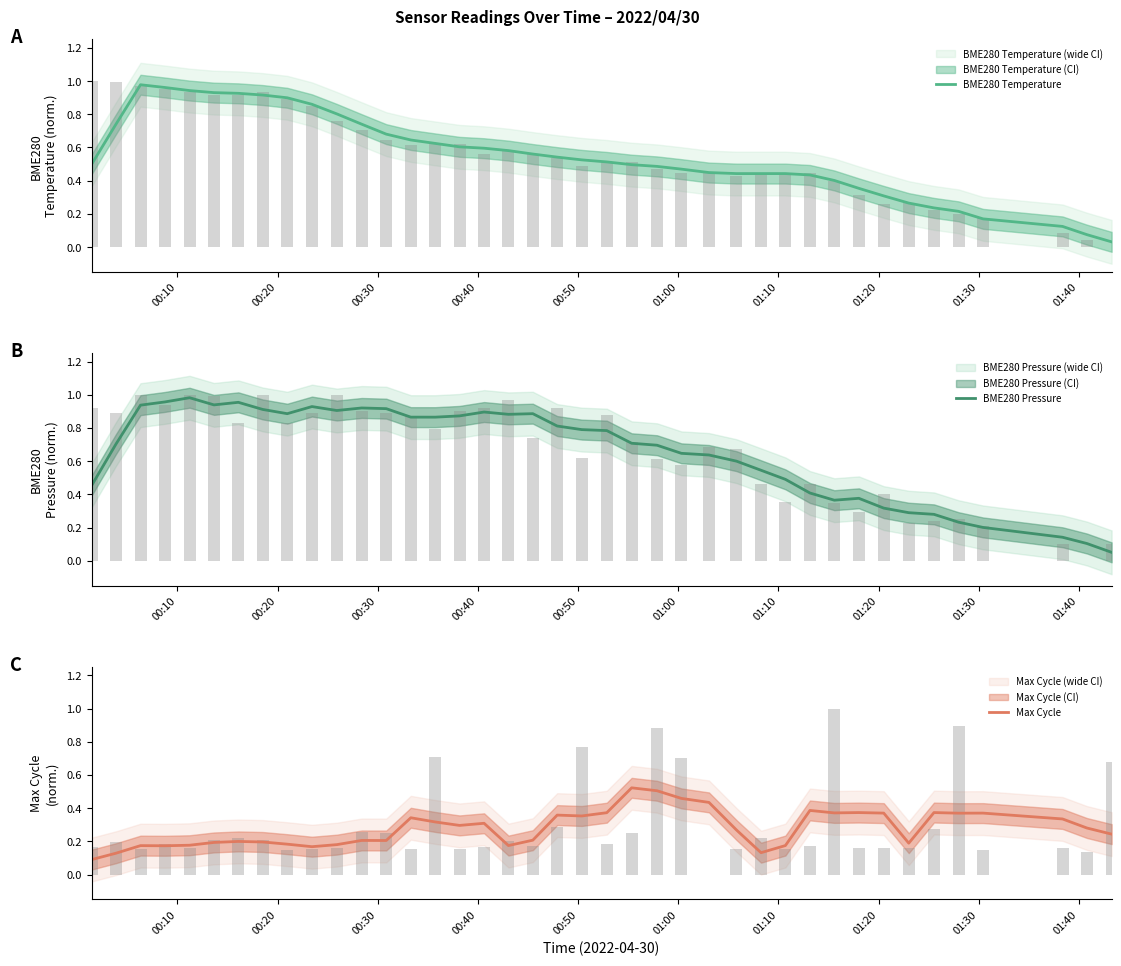

How many categories are shown in the chart?

40